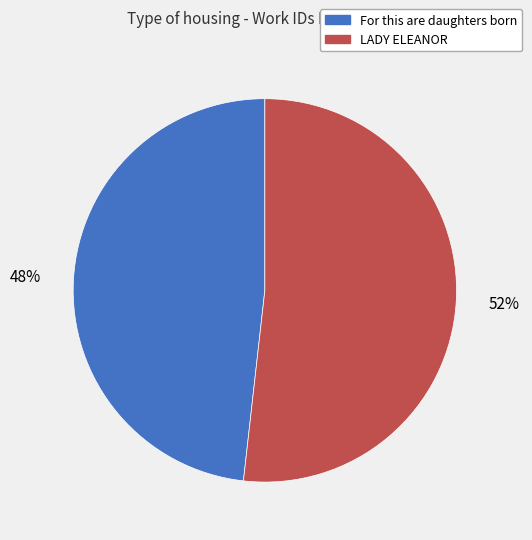

To the nearest percent, what is the average slice percentage?

50%